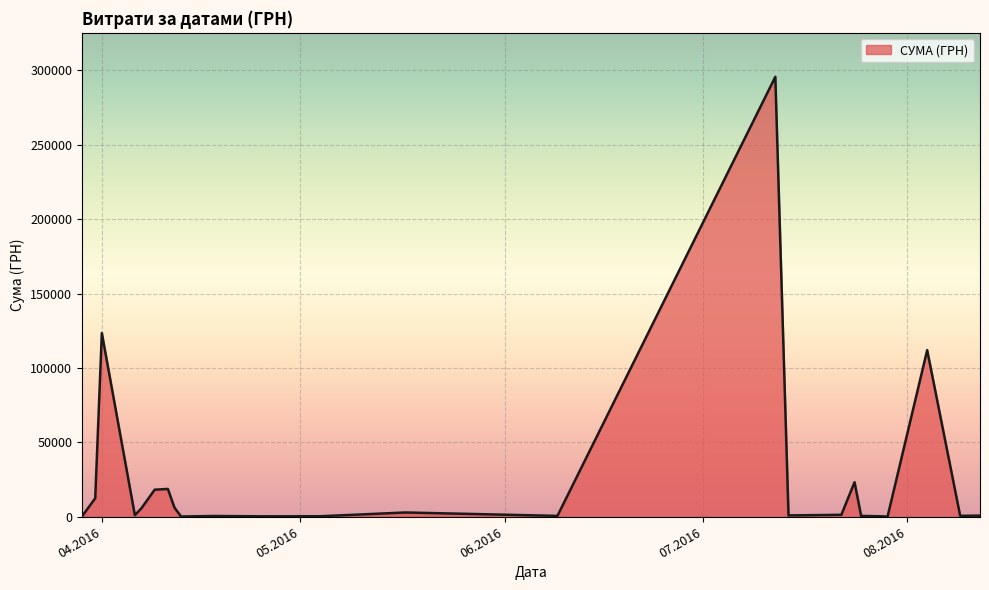

What is the greatest value displayed?

295638.6